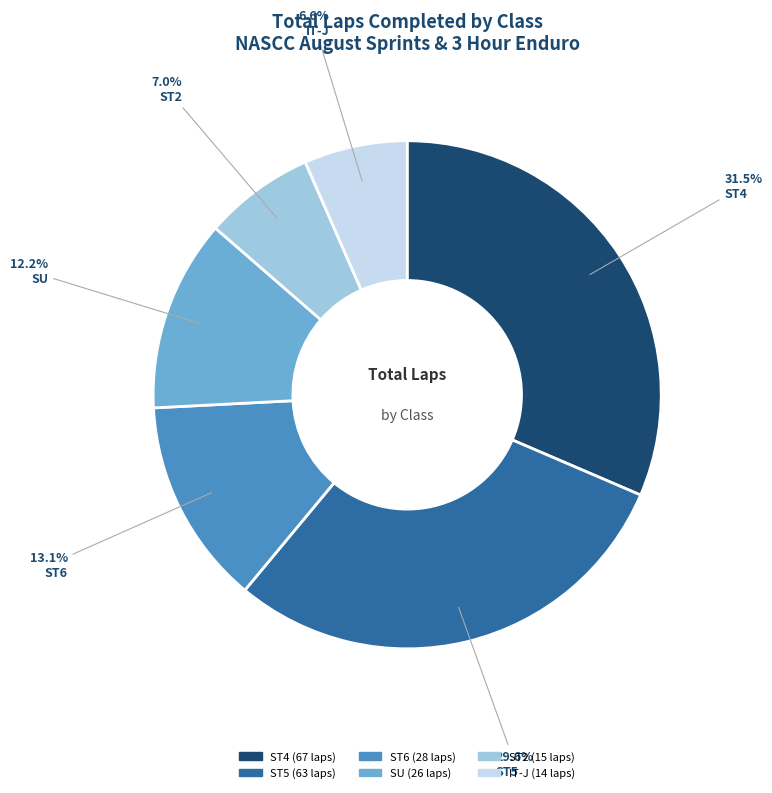

Is there a majority slice in this chart?

No